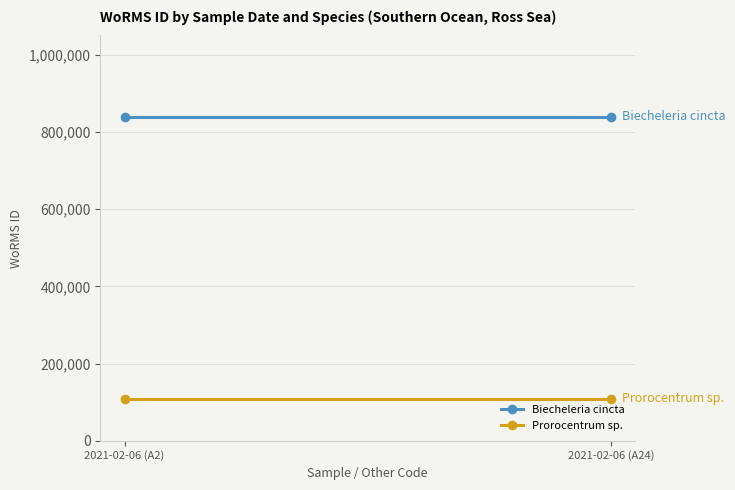

What is the total value across all series at 2021-02-06 (A2)?

949595